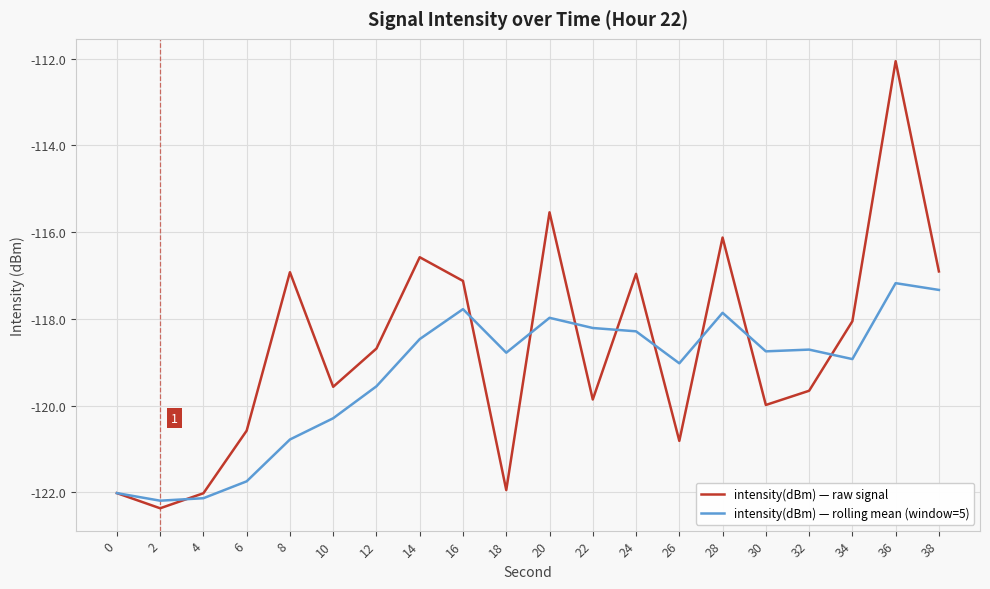

Rank the series at 8 from highest to lowest value.

intensity(dBm) — raw signal, intensity(dBm) — rolling mean (window=5)